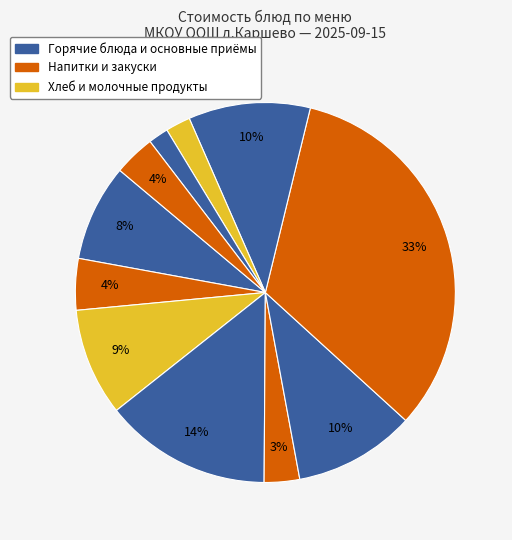

How many segments does this pie chart have?

11